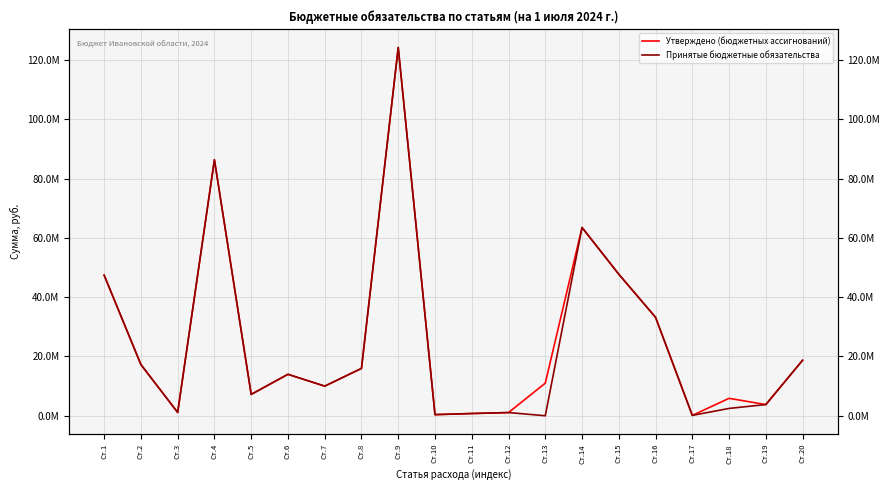

Is this an area chart (filled region under the line)?

No